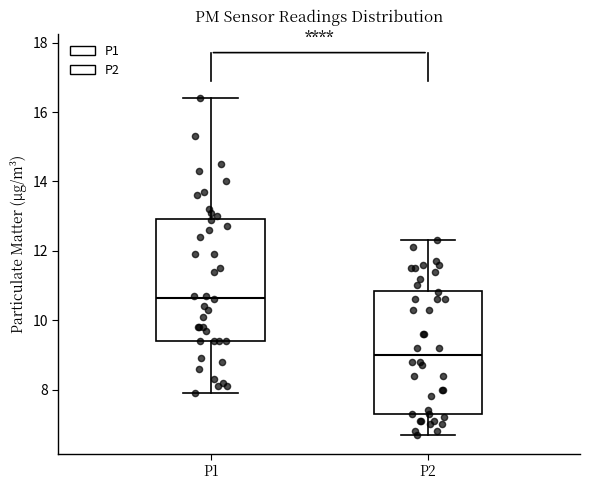

Which box has the highest median line?

P1